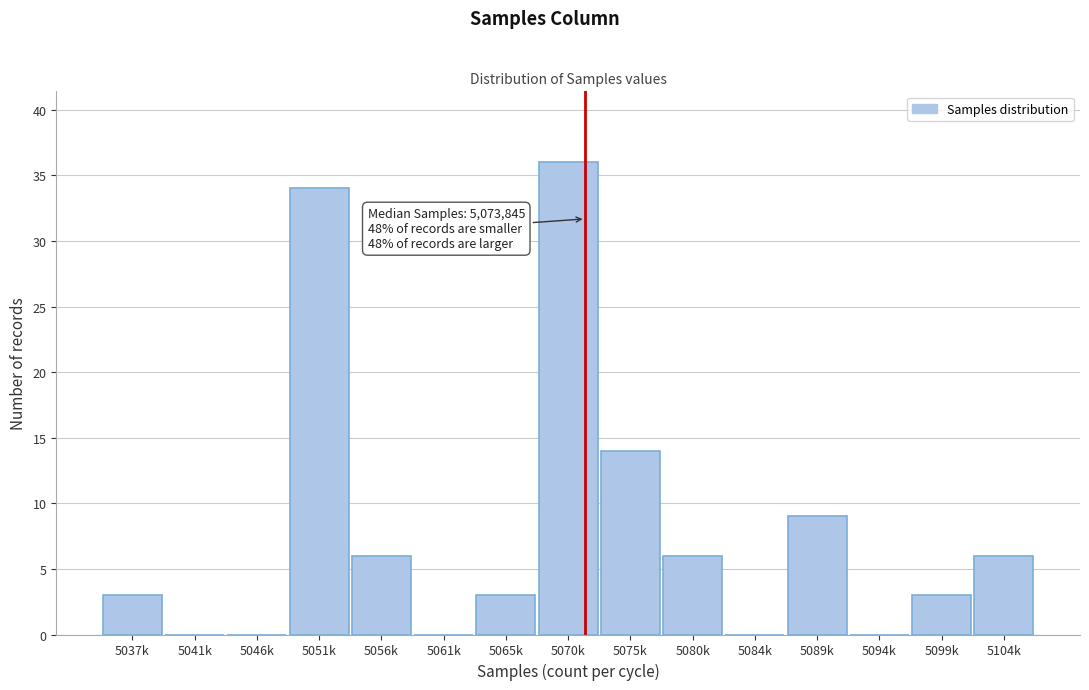

Reading right to left, list all the values displayed in this chart.

5104k=6	5099k=3	5094k=0	5089k=9	5084k=0	5080k=6	5075k=14	5070k=36	5065k=3	5061k=0	5056k=6	5051k=34	5046k=0	5041k=0	5037k=3